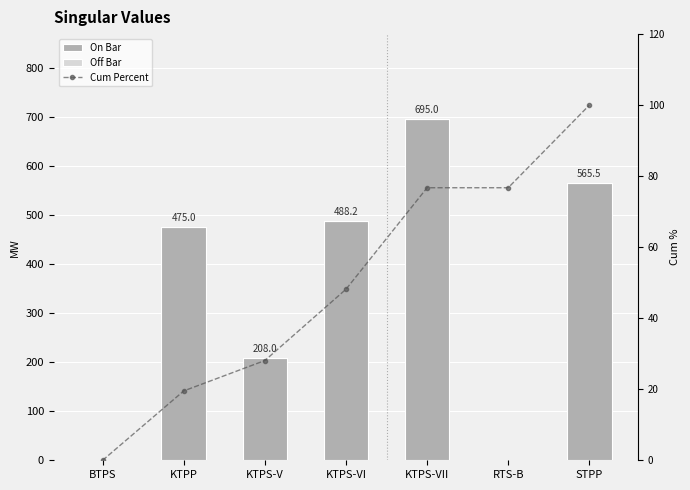

What position from the left is RTS-B?

6